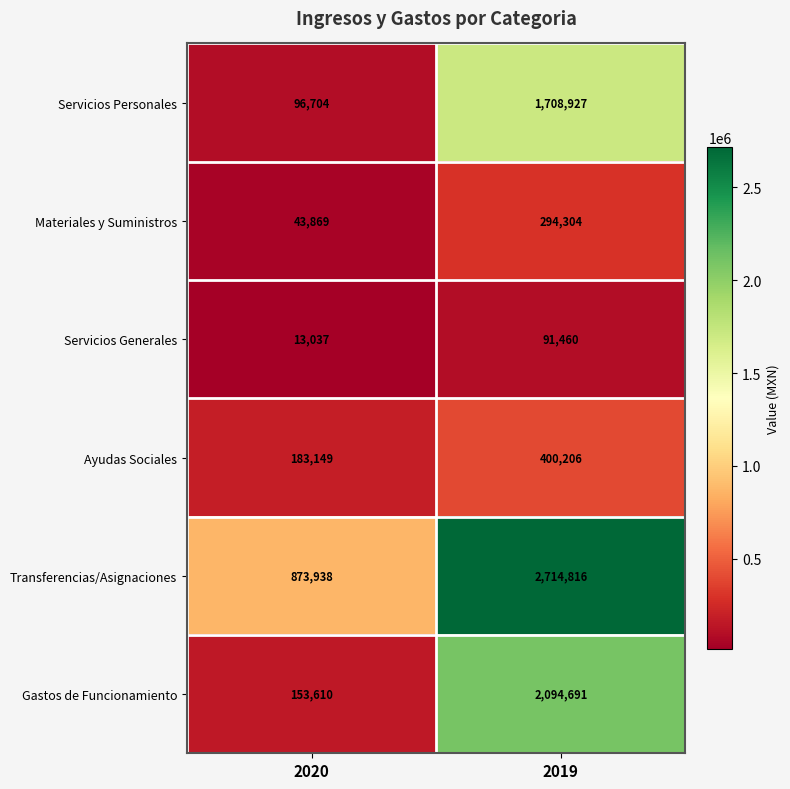

What is the difference between the highest and lowest values at 2019?

2623356